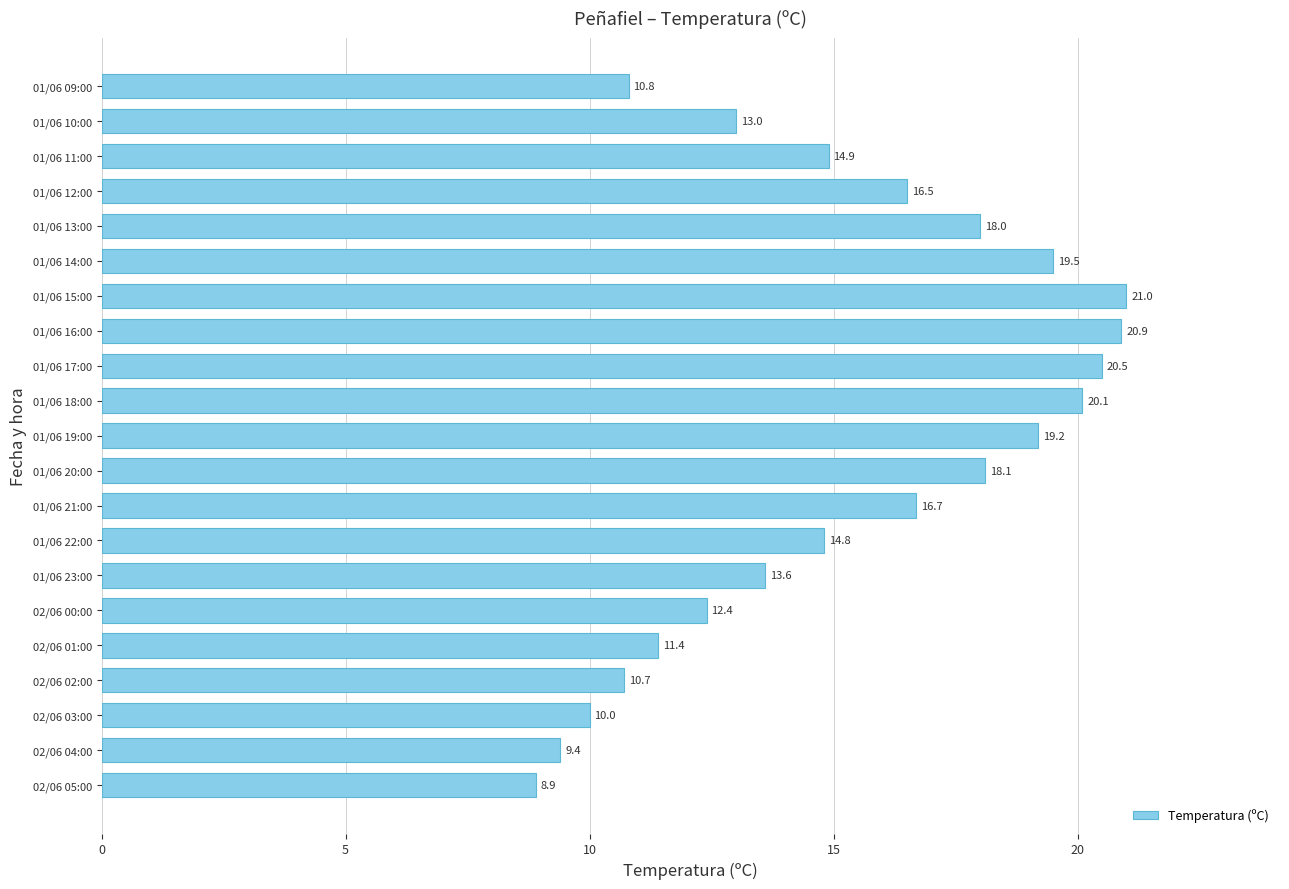

At which label is the value closest to 14?

01/06 23:00